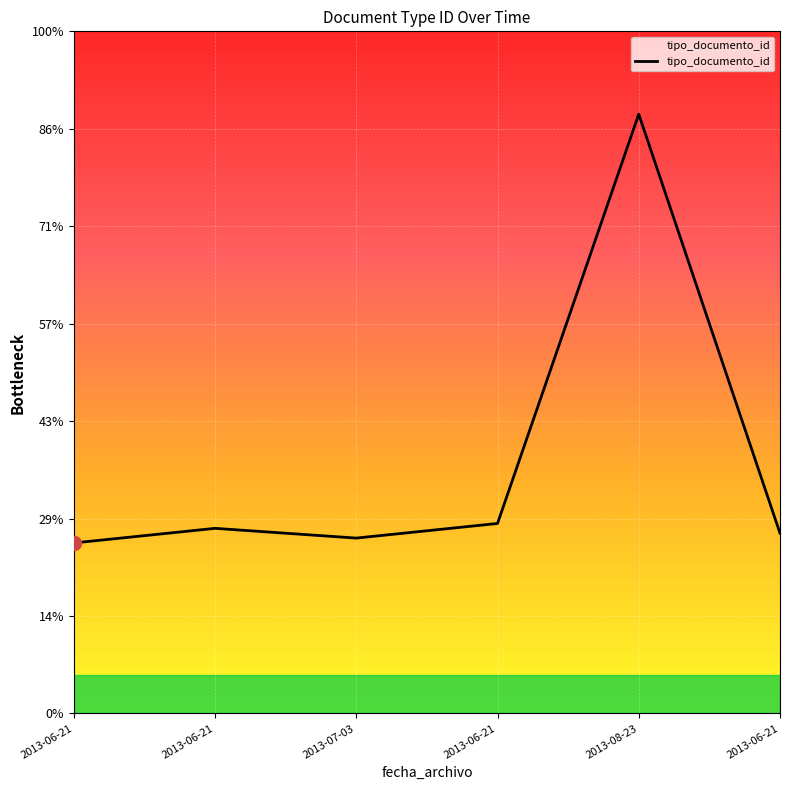

Which has a higher value, 2013-06-21 or 2013-06-21?

2013-06-21